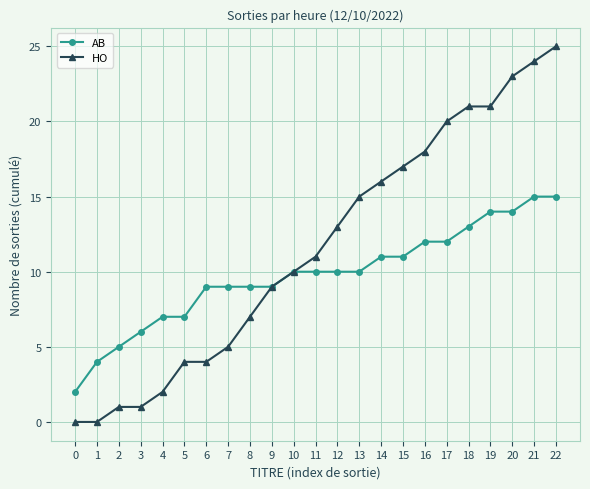

At which category is the sum across all series the highest?

22